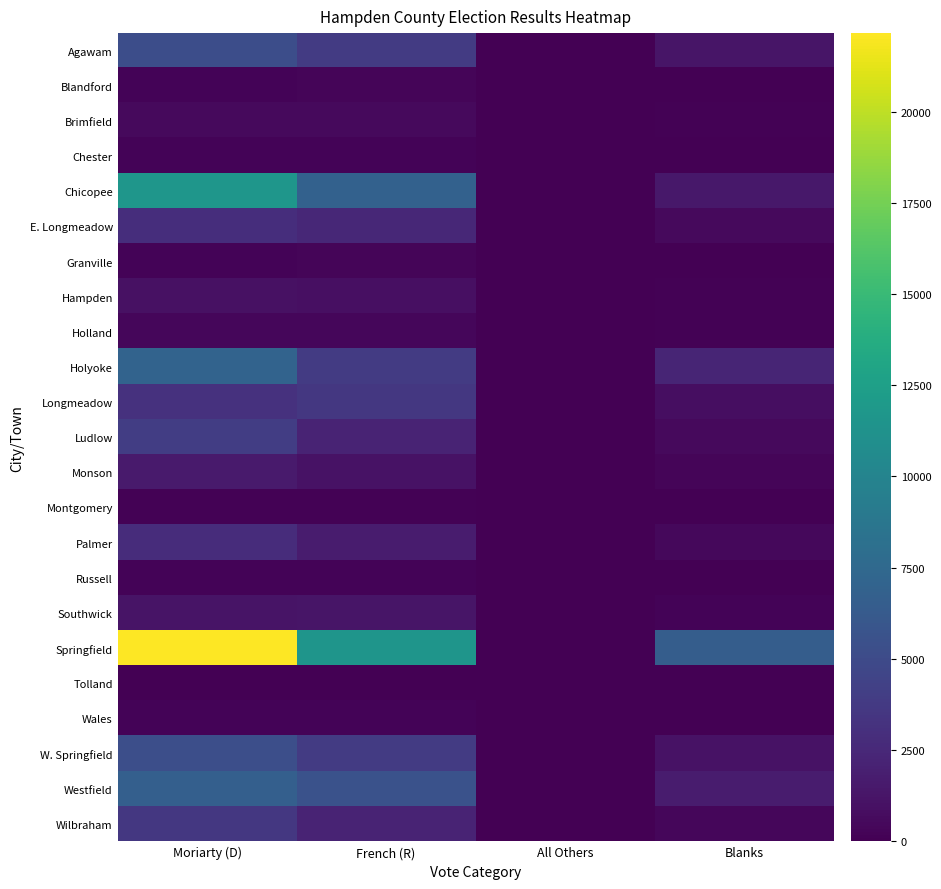

At All Others, list the series in order from smallest to largest.

Agawam, Blandford, Brimfield, Chester, E. Longmeadow, Granville, Hampden, Holland, Longmeadow, Ludlow, Monson, Montgomery, Palmer, Russell, Springfield, Tolland, Wales, W. Springfield, Wilbraham, Holyoke, Westfield, Chicopee, Southwick